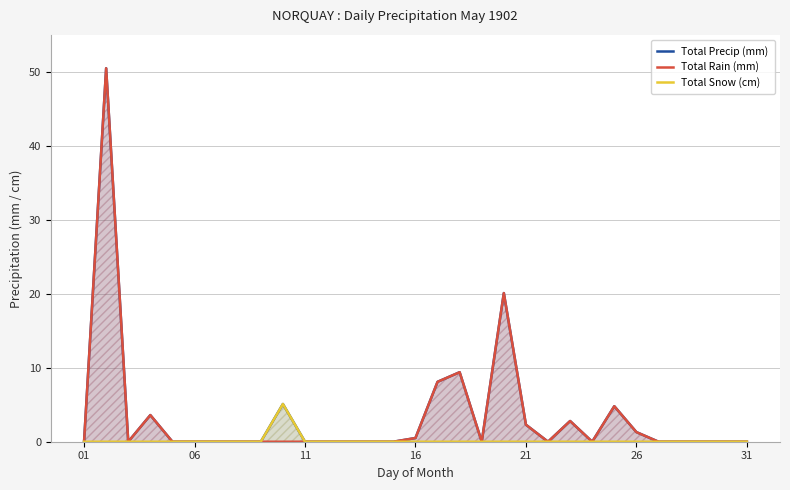

Does the chart display data point markers on the line(s)?

No